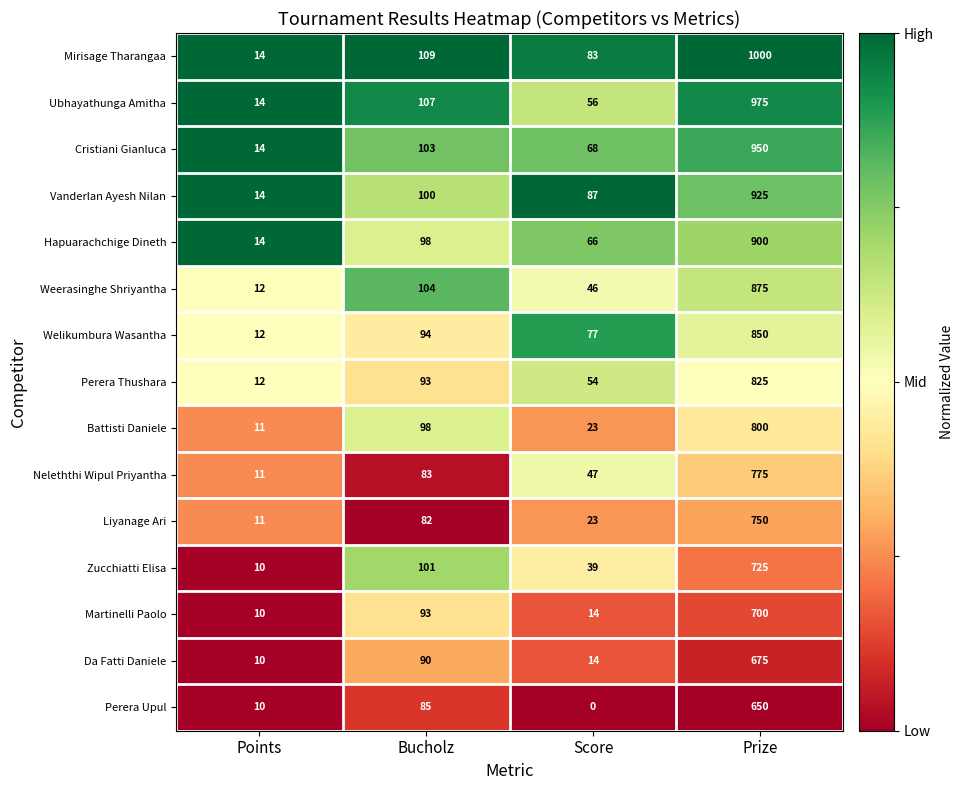

Is it true that Da Fatti Daniele equals 14 at Score?

True